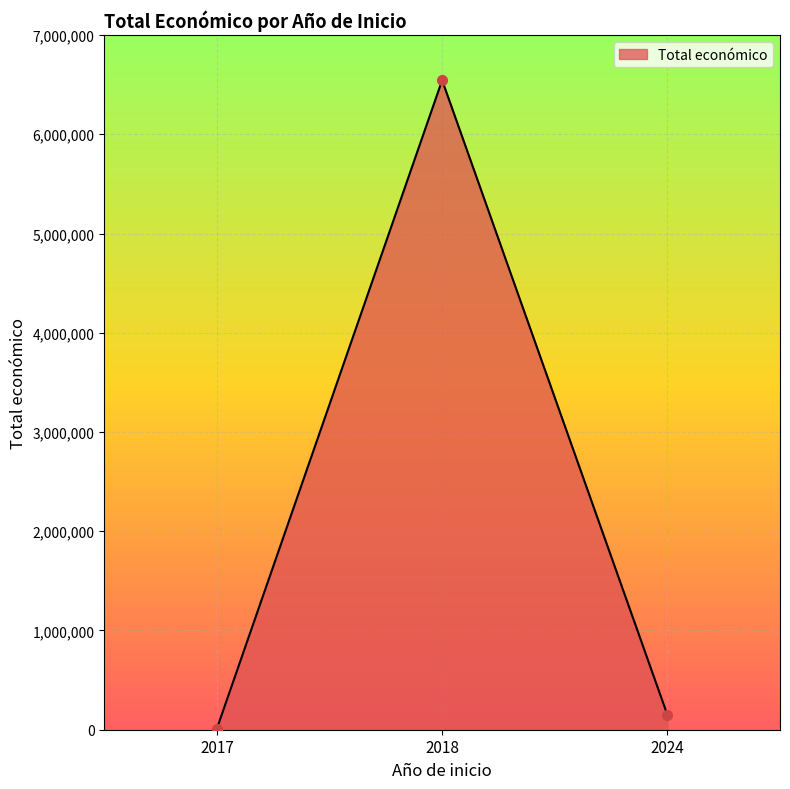

Reading left to right, what are all the values shown in this chart?

12000	6543999	150000